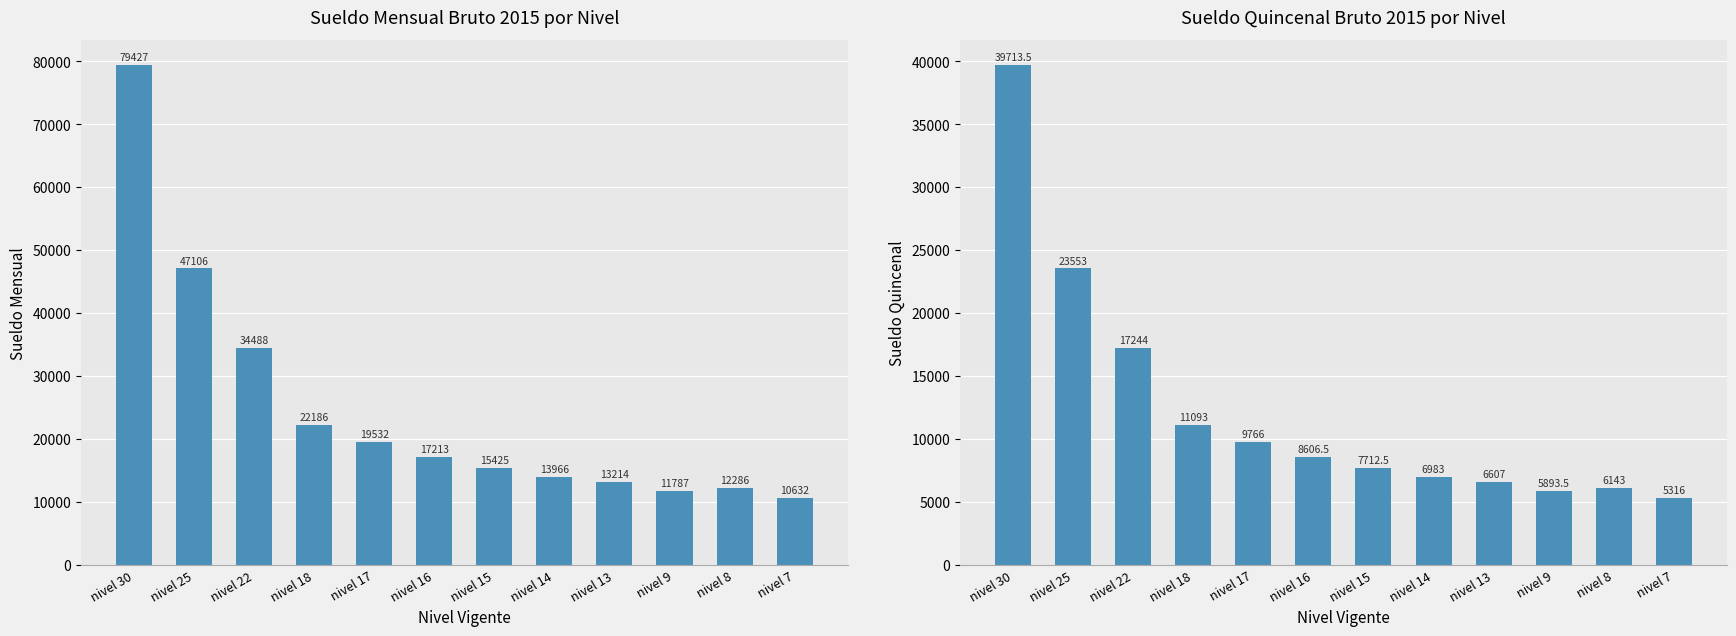

Between nivel 14 and nivel 8, which is larger?

nivel 14